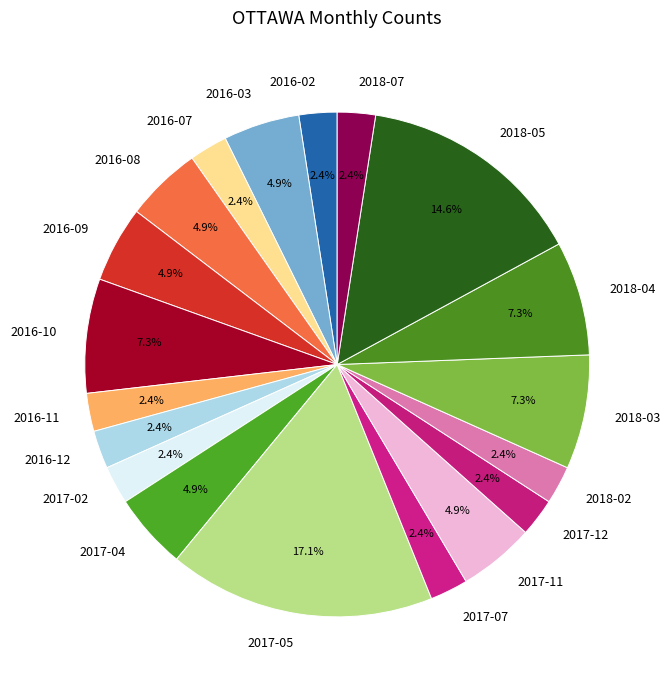

What is the largest slice in the pie chart?

2017-05